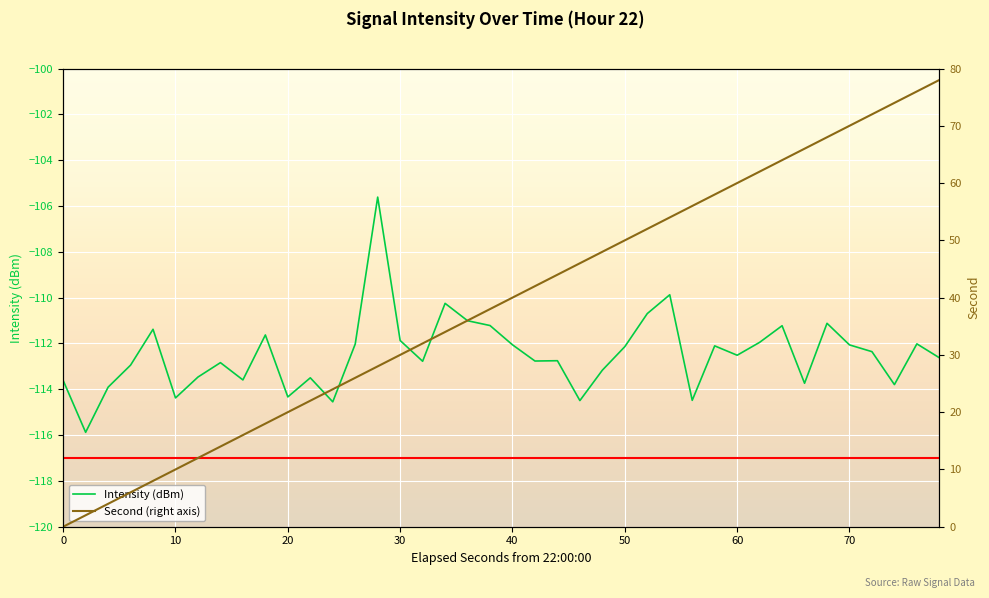

Does the chart display data point markers on the line(s)?

No